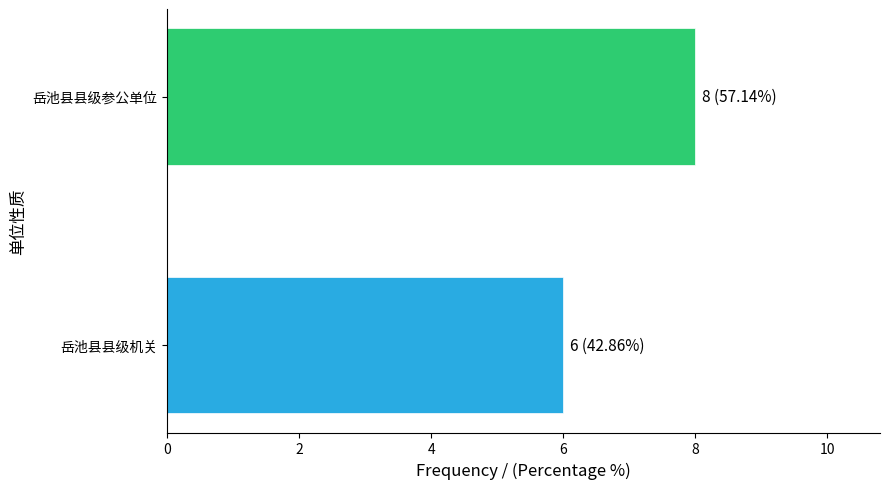

Which category has the highest value across all series?

岳池县县级参公单位